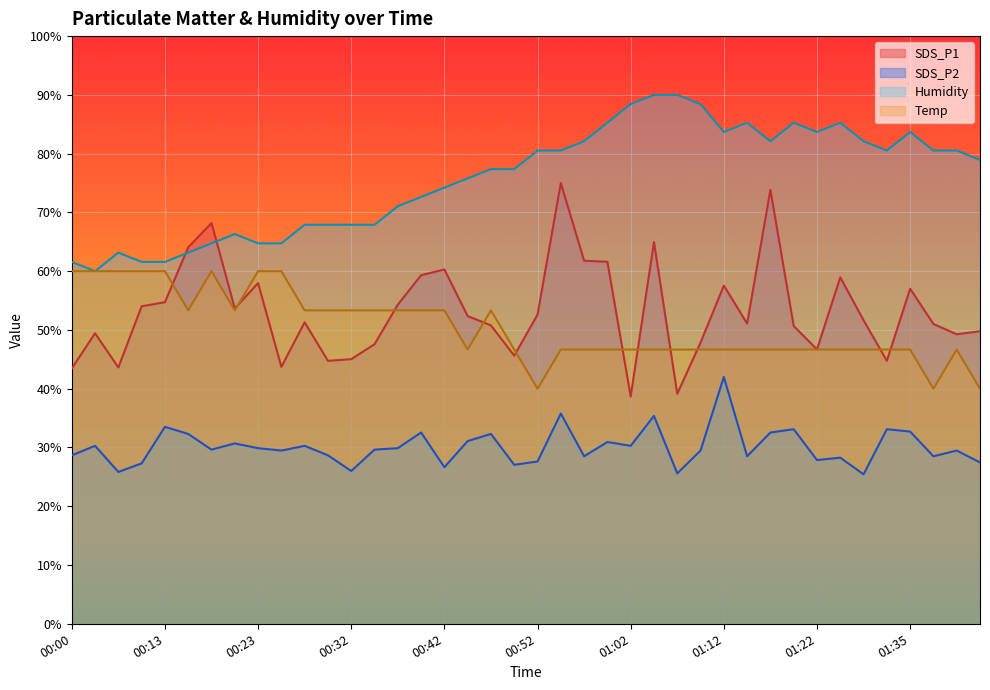

Reading left to right, what are all the values shown in this chart?

SDS_P1: 00:00=43.4	00:03=49.4	00:05=43.6	00:08=54.0	00:13=54.7	00:15=64.1	00:18=68.2	00:20=53.7	00:23=58.0	00:25=43.7	00:28=51.3	00:30=44.7	00:32=45.0	00:35=47.6	00:37=54.3	00:40=59.3	00:42=60.3	00:45=52.4	00:47=50.8	00:50=45.6	00:52=52.6	00:55=75.0	00:57=61.8	01:00=61.6	01:02=38.7	01:05=64.9	01:07=39.1	01:10=47.8	01:12=57.5	01:14=51.1	01:17=73.8	01:19=50.7	01:22=46.7	01:27=59.0	01:30=51.7	01:32=44.7	01:35=57.0	01:37=51.0	01:39=49.3	01:42=49.8
SDS_P2: 00:00=28.7	00:03=30.3	00:05=25.8	00:08=27.3	00:13=33.5	00:15=32.3	00:18=29.6	00:20=30.7	00:23=29.9	00:25=29.5	00:28=30.3	00:30=28.7	00:32=26.0	00:35=29.6	00:37=29.9	00:40=32.5	00:42=26.6	00:45=31.1	00:47=32.3	00:50=27.1	00:52=27.6	00:55=35.8	00:57=28.5	01:00=30.9	01:02=30.3	01:05=35.4	01:07=25.6	01:10=29.5	01:12=42.0	01:14=28.5	01:17=32.5	01:19=33.1	01:22=27.9	01:27=28.3	01:30=25.4	01:32=33.1	01:35=32.7	01:37=28.5	01:39=29.5	01:42=27.5